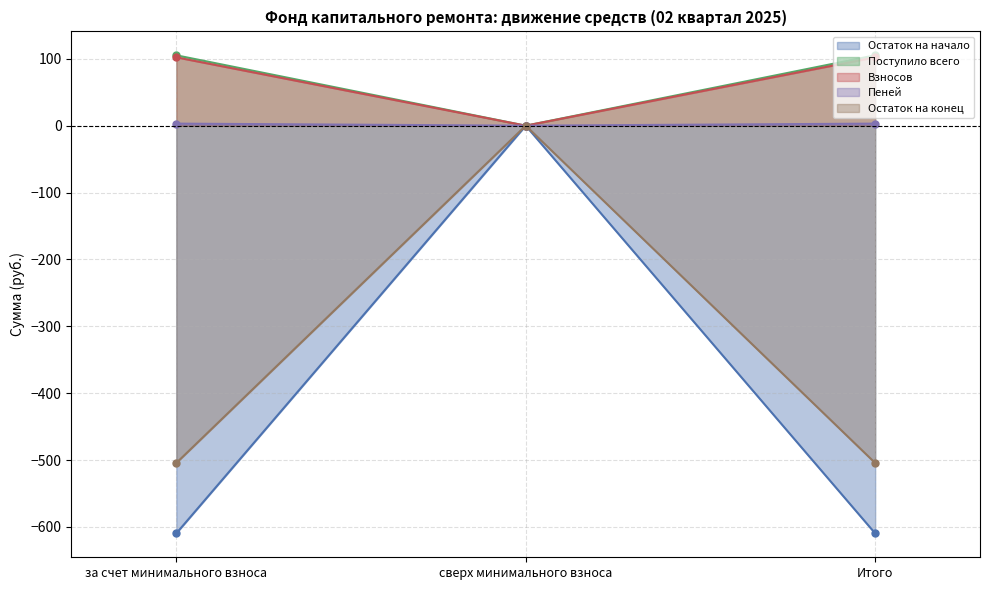

The Остаток на начало series shows 328.0 at сверх минимального взноса. True or false?

False